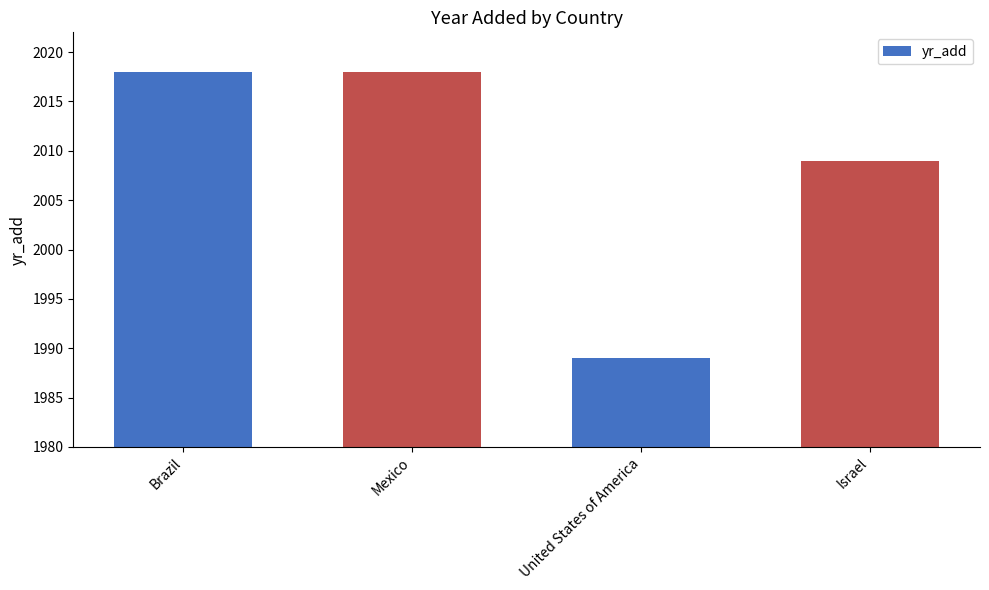

What is the maximum value shown in the chart?

2018